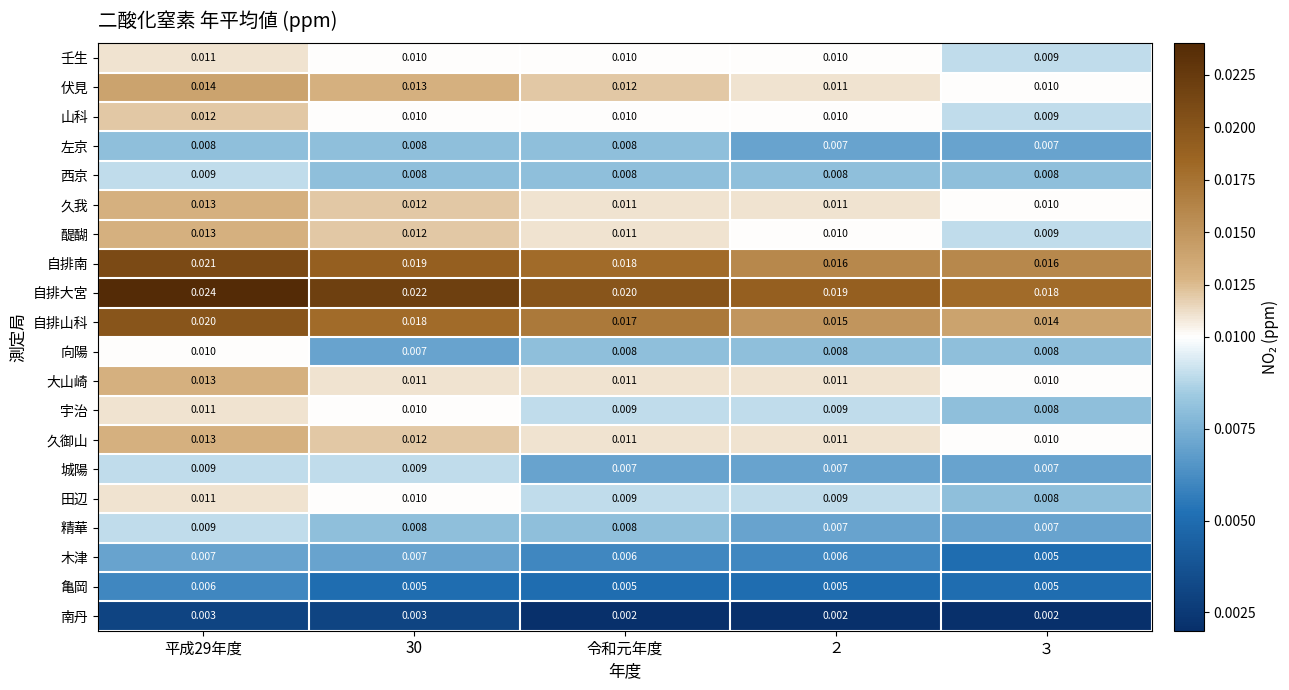

Which series has the largest total across all categories?

自排大宮